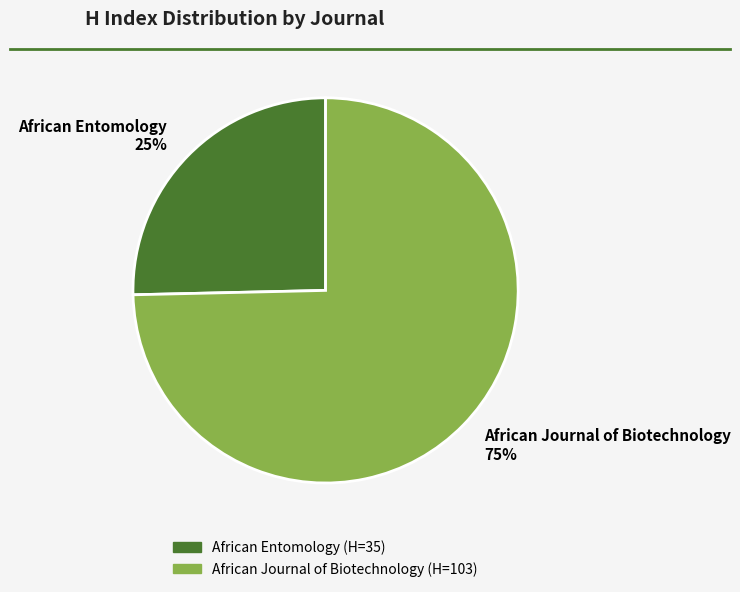

To the nearest percent, what is the average slice percentage?

50%